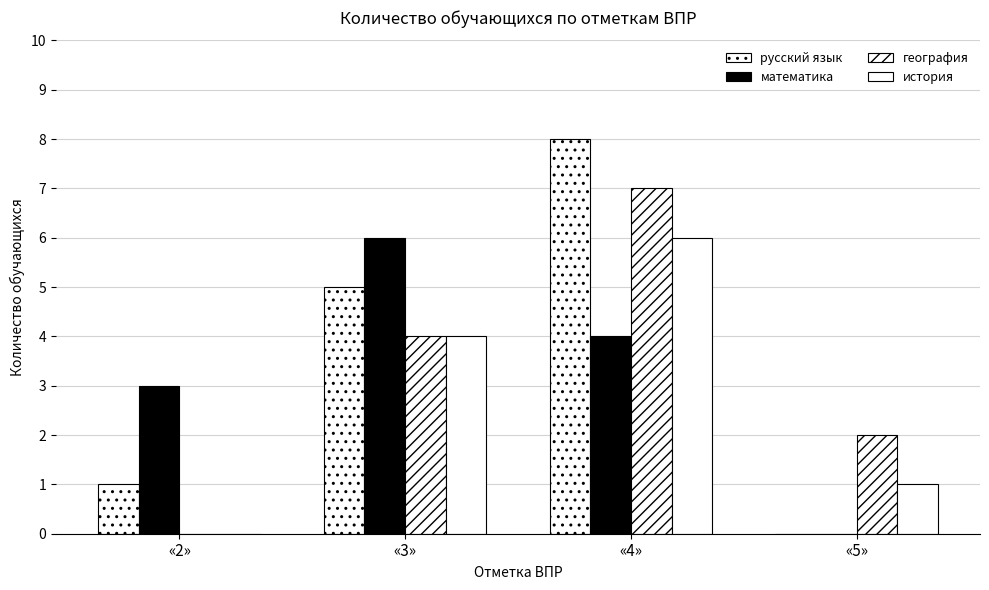

Reading right to left, list all the values displayed in this chart.

русский язык: 0	8	5	1
математика: 0	4	6	3
география: 2	7	4	0
история: 1	6	4	0